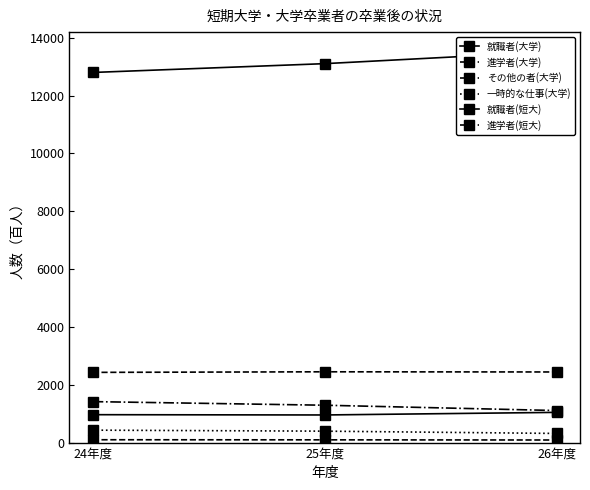

What are all the series names shown in the legend?

就職者(大学), 進学者(大学), その他の者(大学), 一時的な仕事(大学), 就職者(短大), 進学者(短大)